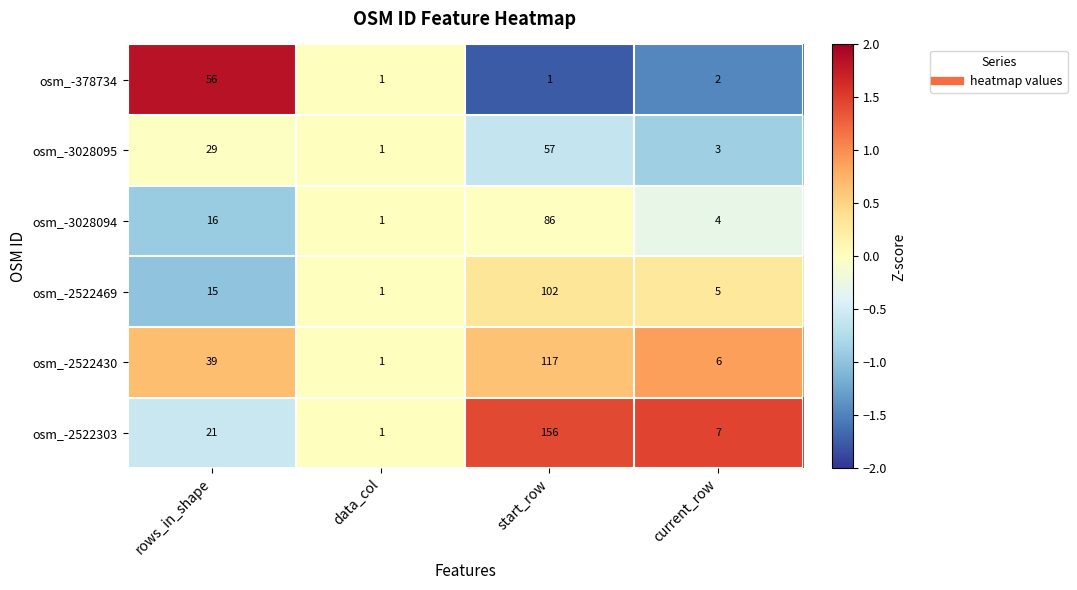

What is the difference between the highest and lowest values at rows_in_shape?

41